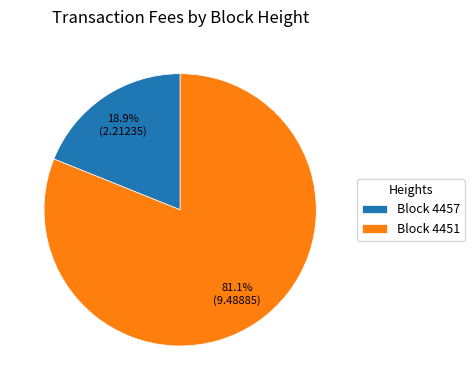

How many segments does this pie chart have?

2